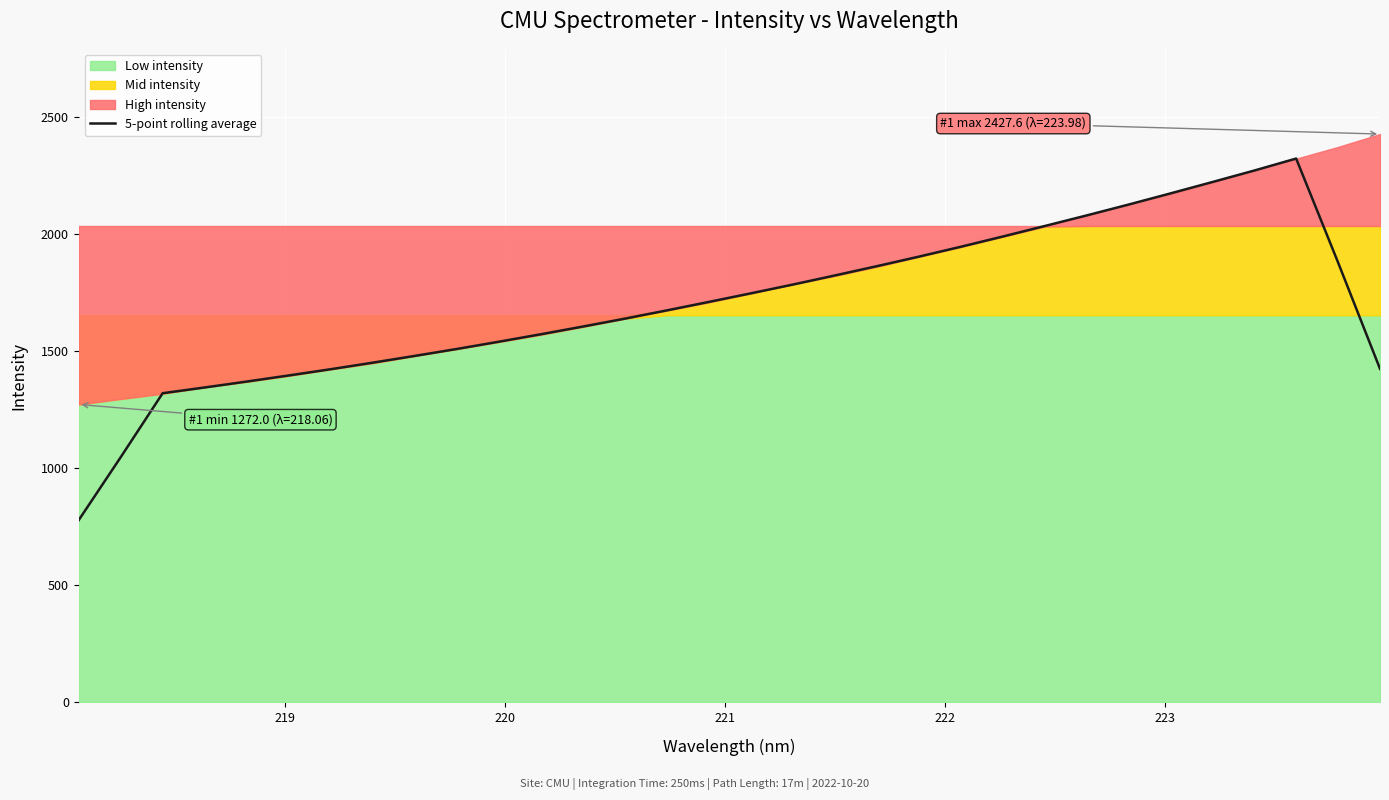

What is the highest value of the 5-point rolling average series?

2322.8